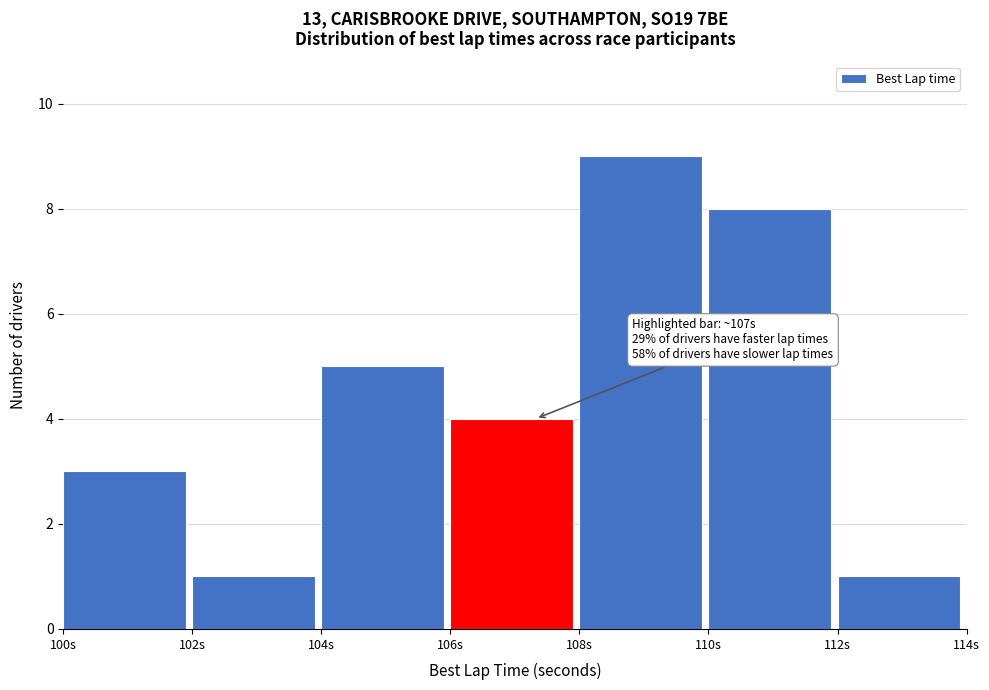

Over which range of the x-axis is the bar tallest?

108 to 110